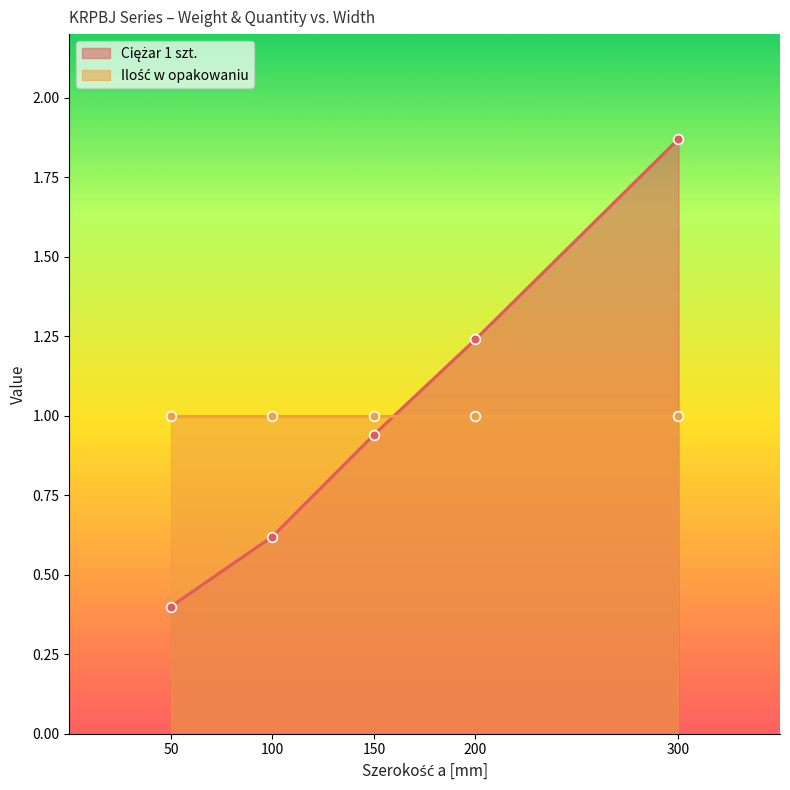

The chart shows a value of 1.9 at 300. True or false?

True